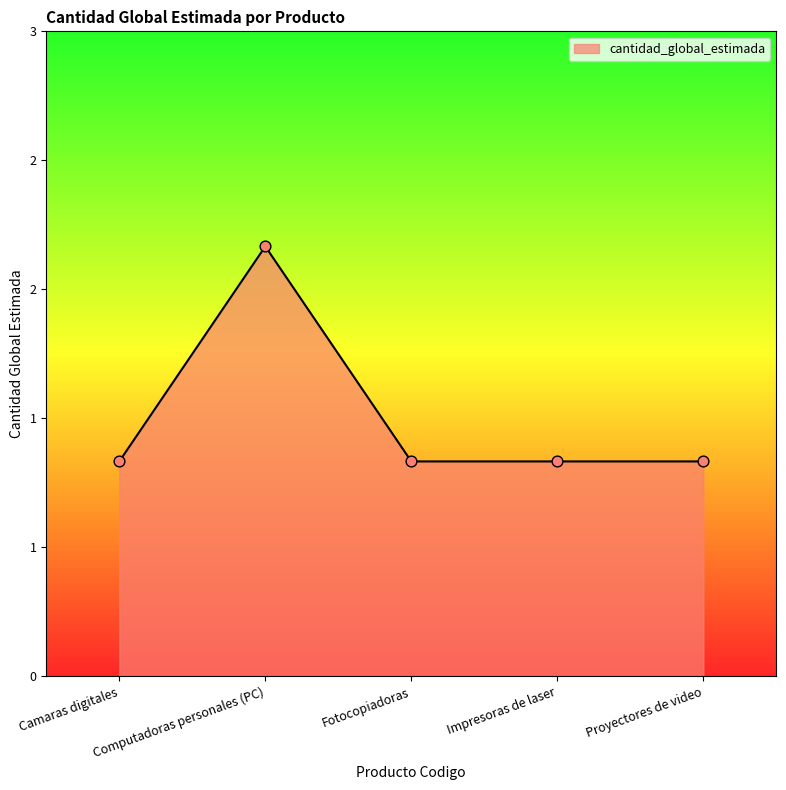

Is this an area chart (filled region under the line)?

Yes